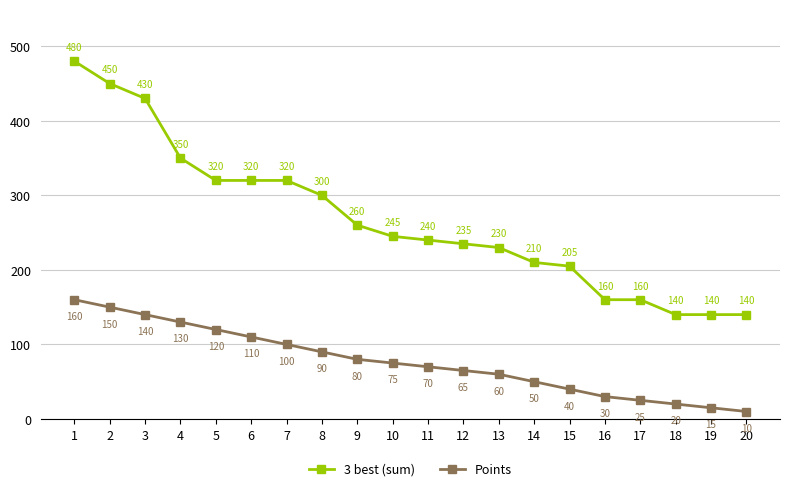

What is the difference between the second highest and minimum values in the 3 best (sum) series?

310